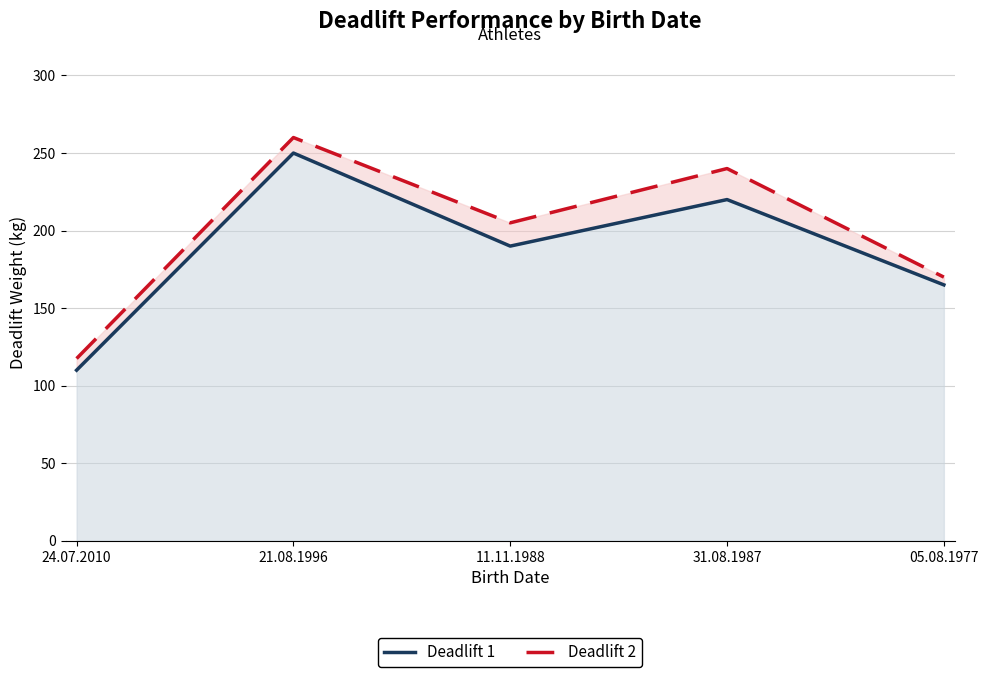

Is it true that Deadlift 2 equals 166.0 at 24.07.2010?

False